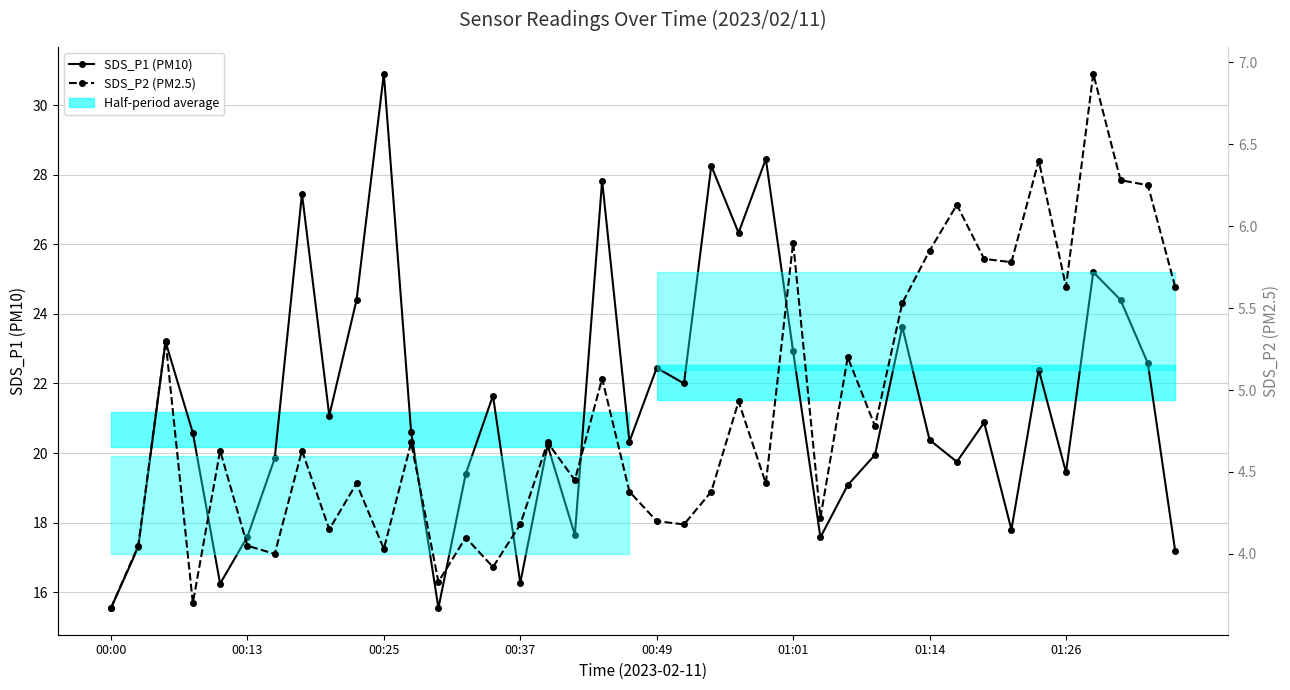

How many lines are shown in the chart?

2